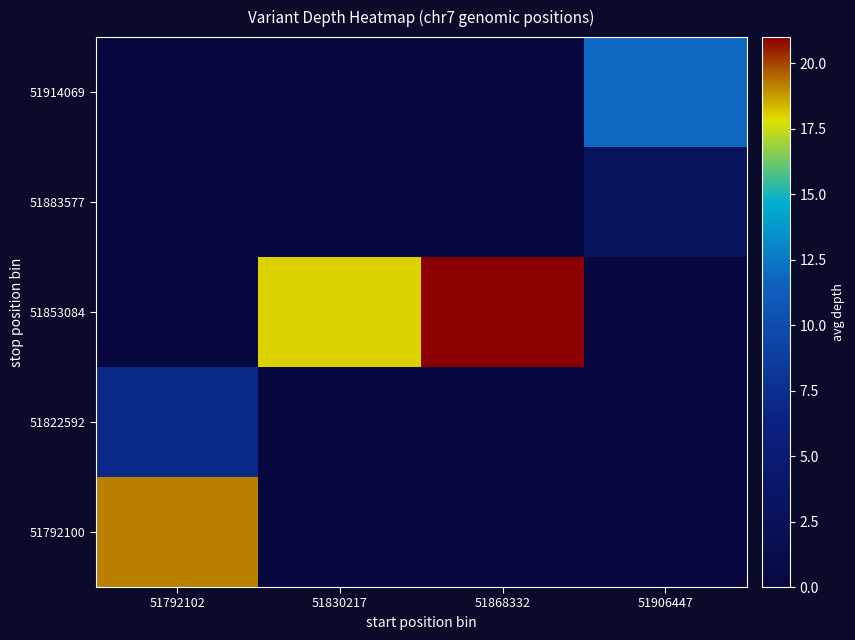

What is the spread (max minus min) of values at 51868332?

21.0